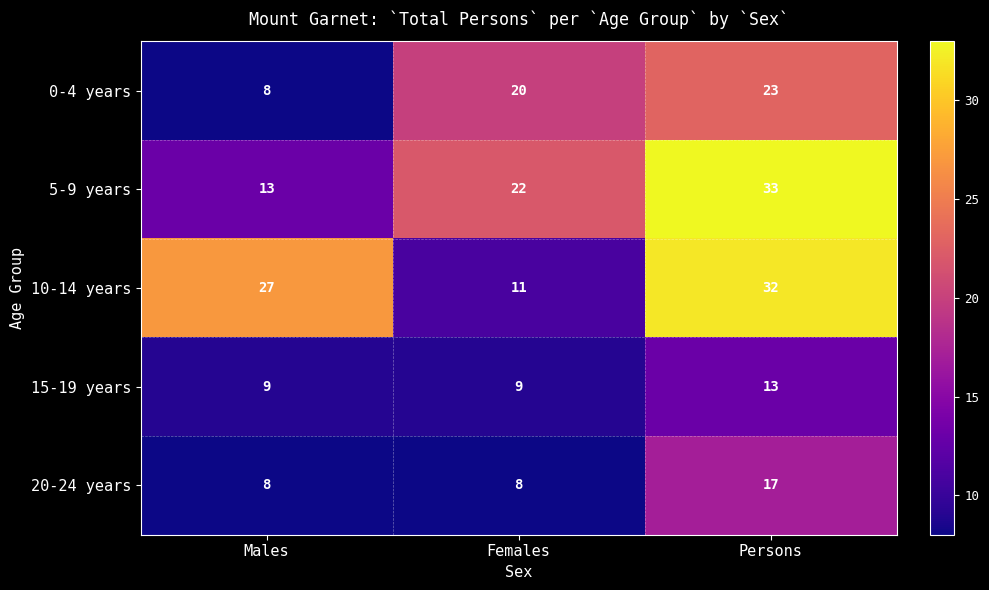

Reading left to right, what are all the values shown in this chart?

0-4 years: 8	20	23
5-9 years: 13	22	33
10-14 years: 27	11	32
15-19 years: 9	9	13
20-24 years: 8	8	17